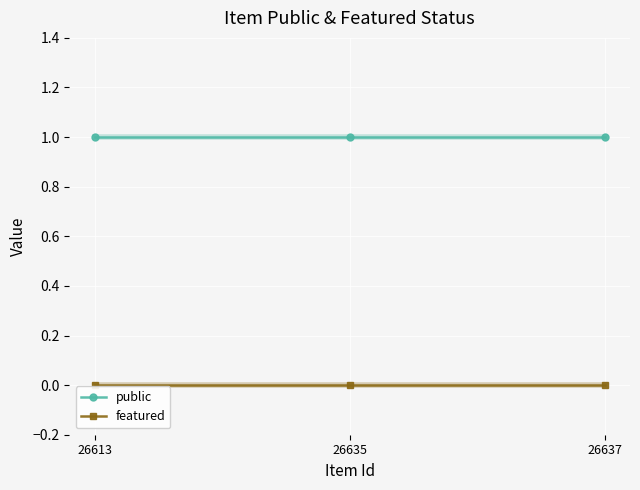

What is the value of the public point at the 2nd from the left?

1